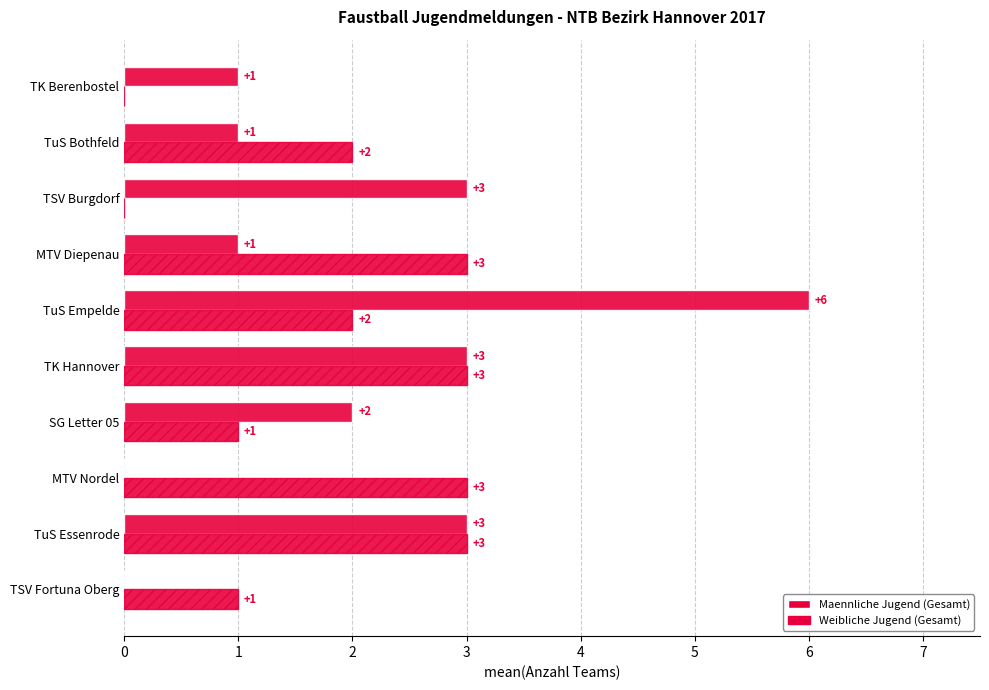

Count the Maennliche Jugend (Gesamt) values in the range 1 to 3.

7